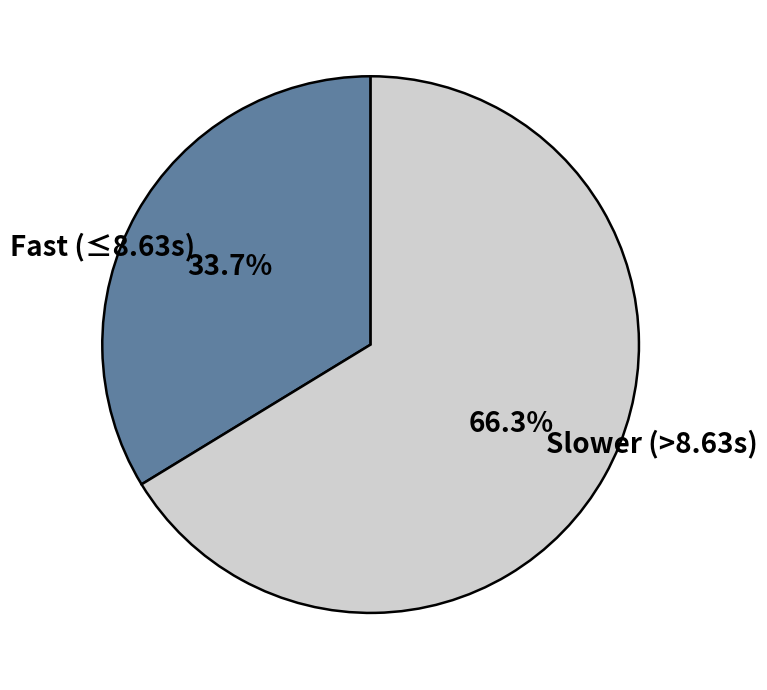

Combined, what portion of the pie is Slower (>8.63s) and Fast (≤8.63s)?

100.0%